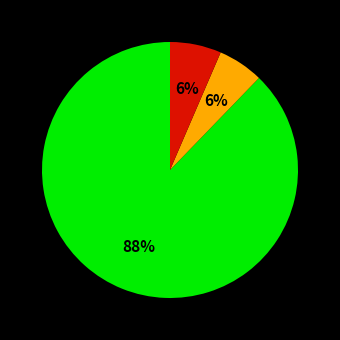

Is there a majority slice in this chart?

Yes